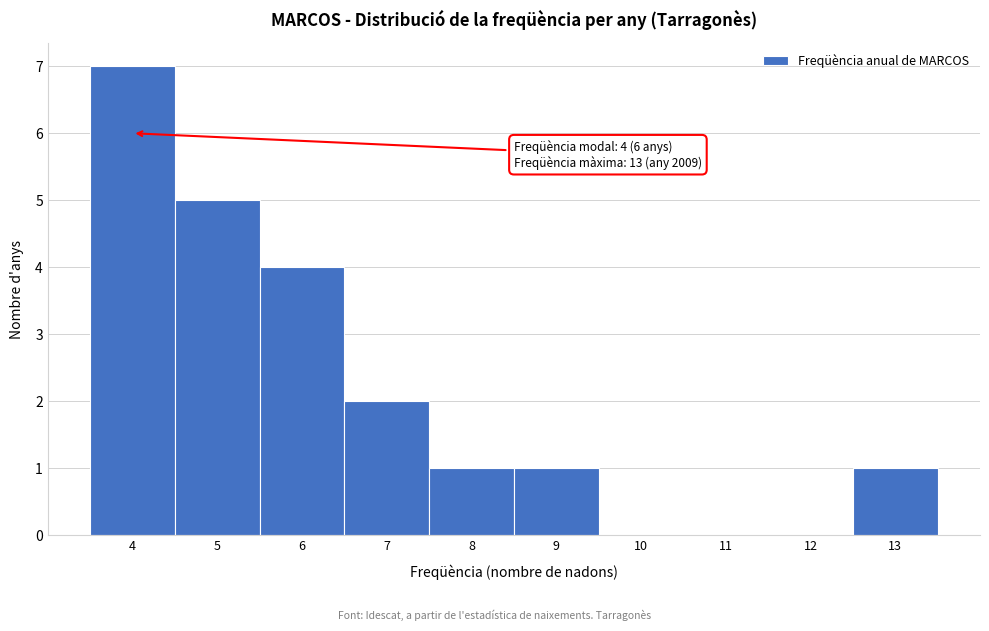

Over which range of the x-axis is the bar tallest?

3.5 to 4.5